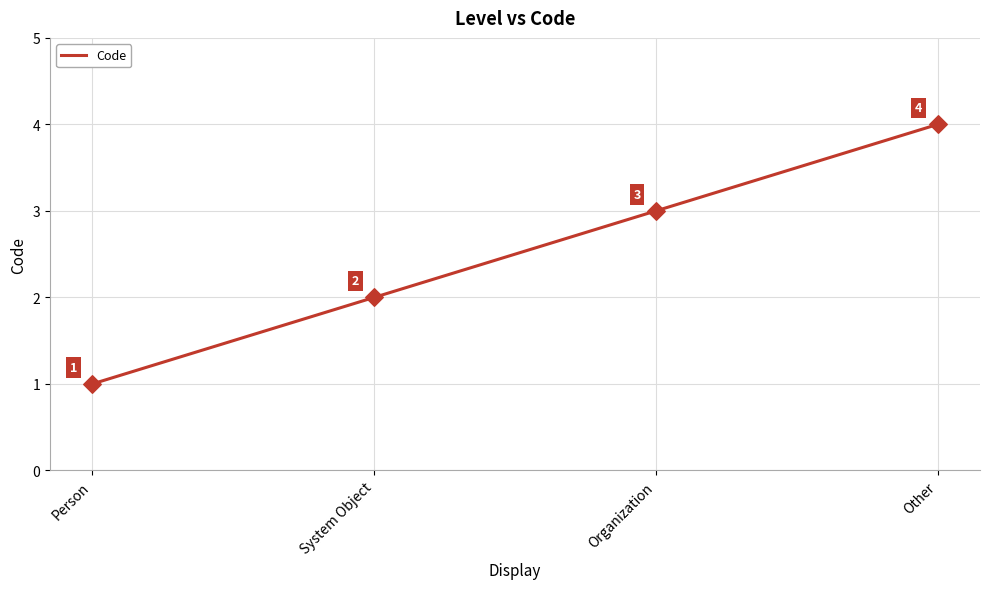

Between Other and Person, which is larger?

Other